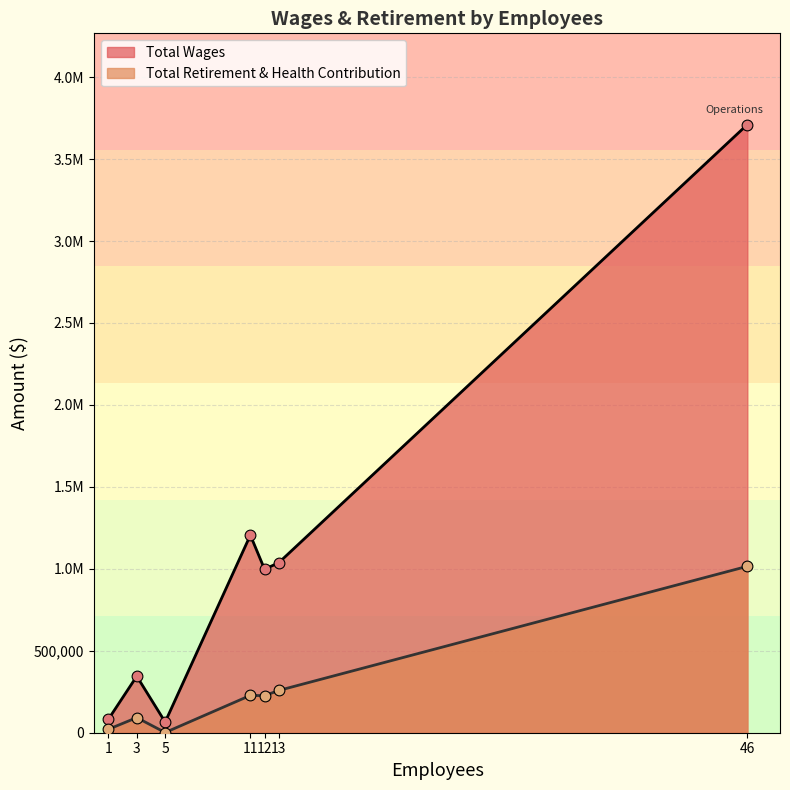

Which series reaches the minimum Y coordinate?

Total Retirement & Health Contribution